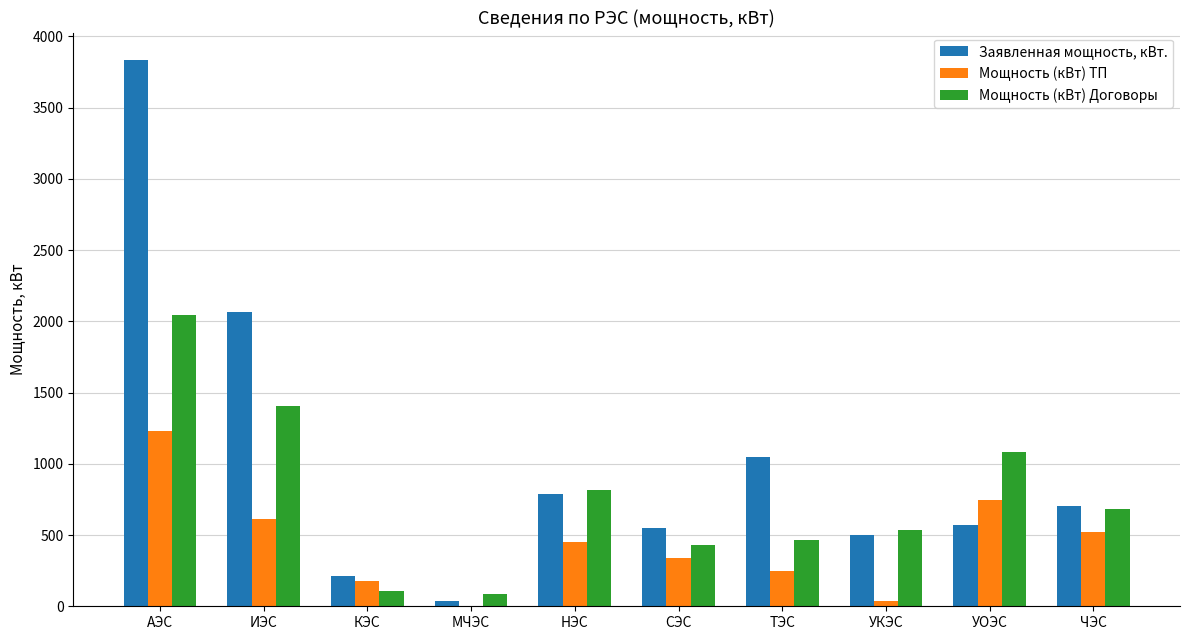

How many positive values does the Мощность (кВт) ТП series have?

9